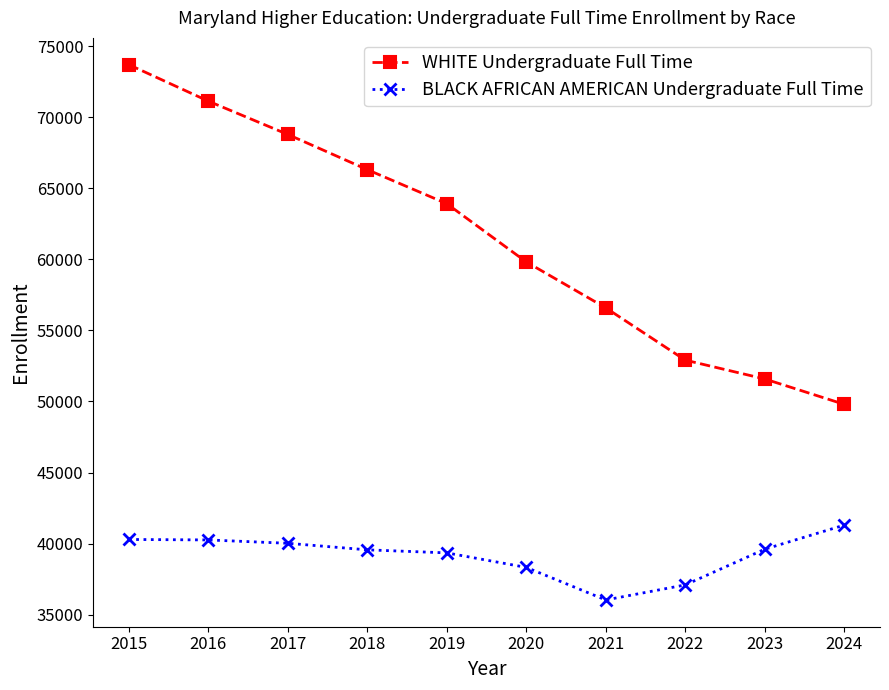

In BLACK AFRICAN AMERICAN Undergraduate Full Time, how many points are lower than both neighbors (excluding endpoints)?

1